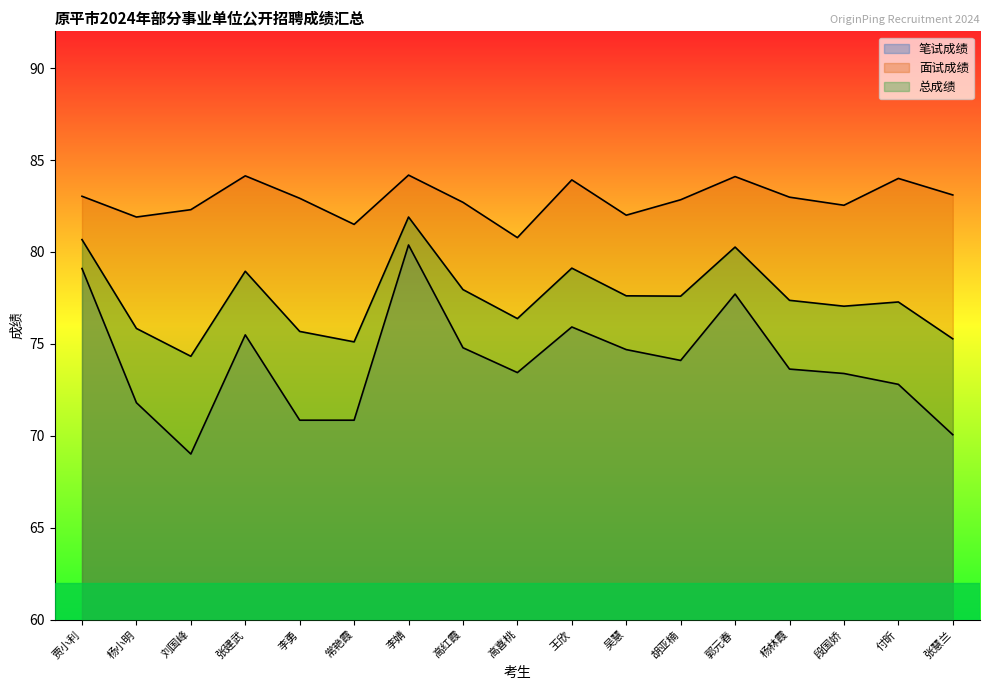

What are all the series names shown in the legend?

笔试成绩, 面试成绩, 总成绩